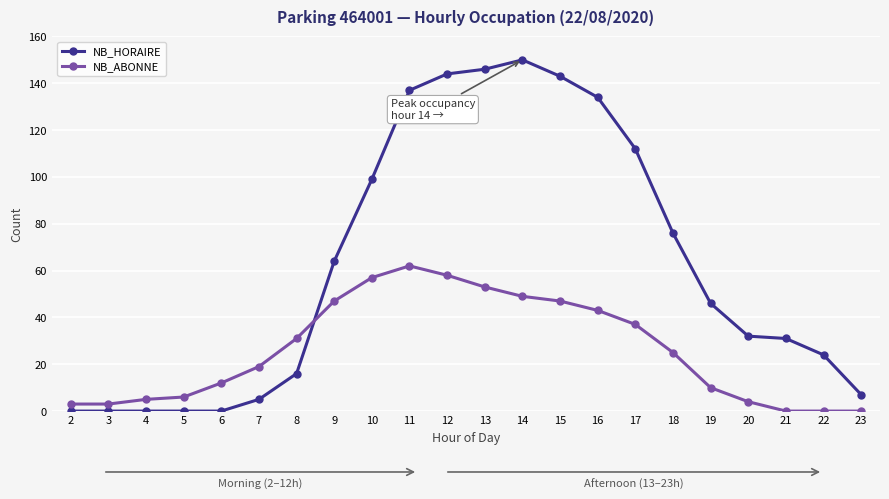

The value of NB_HORAIRE at 17 is 199. True or false?

False